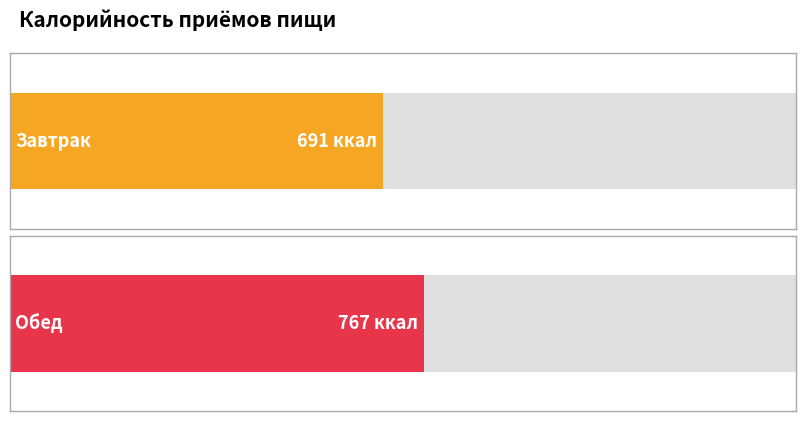

Reading left to right, what are all the values shown in this chart?

691	767